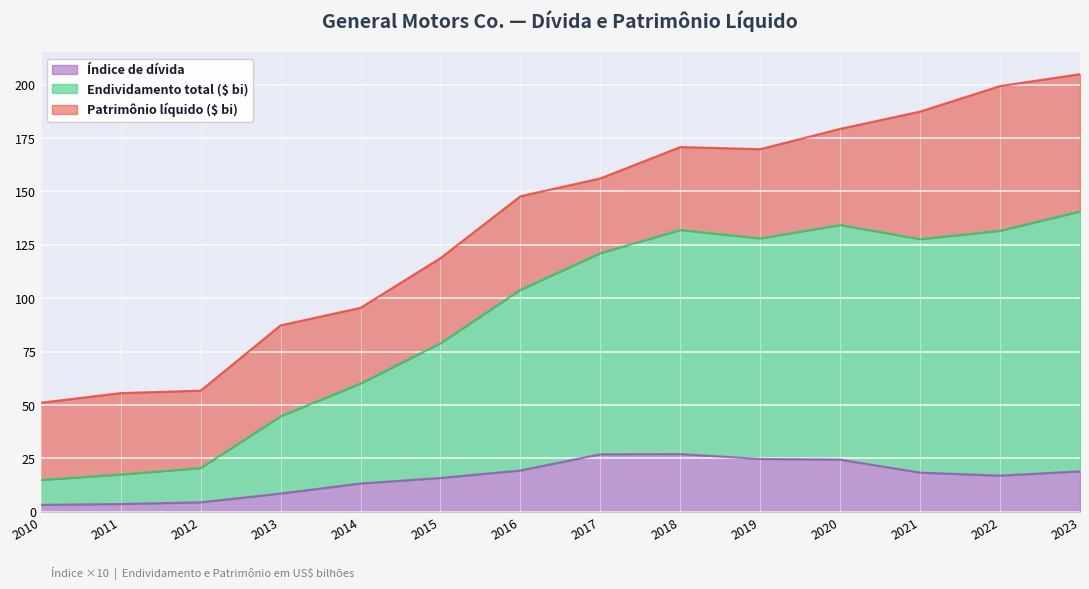

What is the value of the Índice de dívida point at the 5th from the left?

13.2